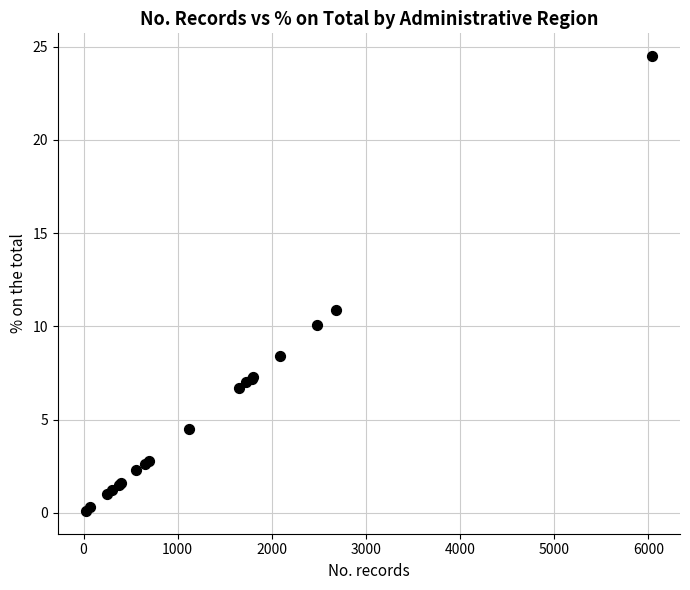

What Y value in the scatter plot is closest to 12?

10.9